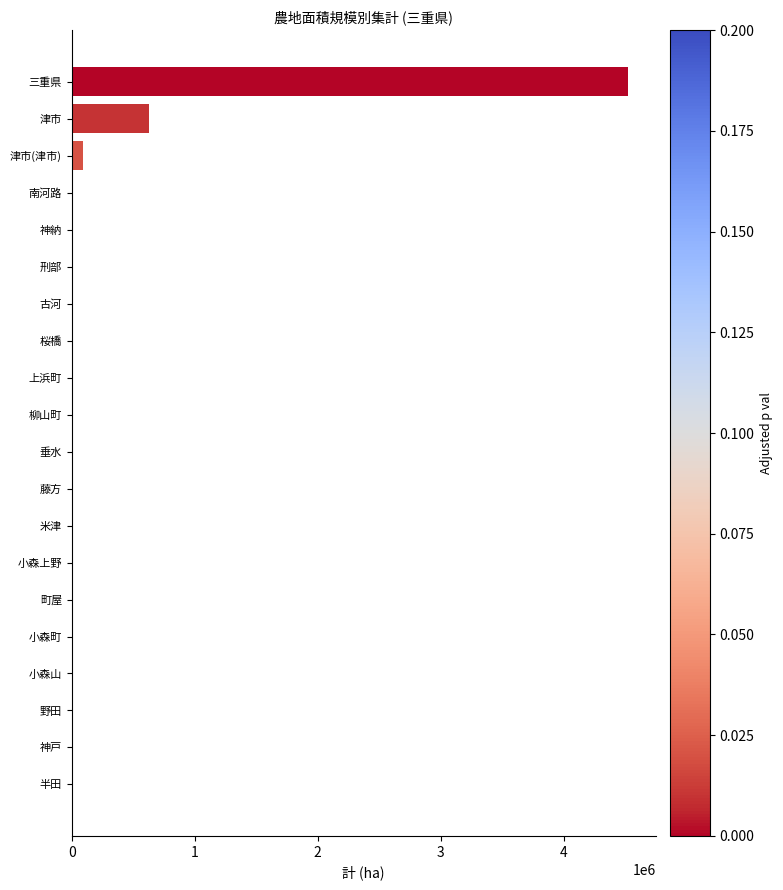

What is the sum of all values?

5281696